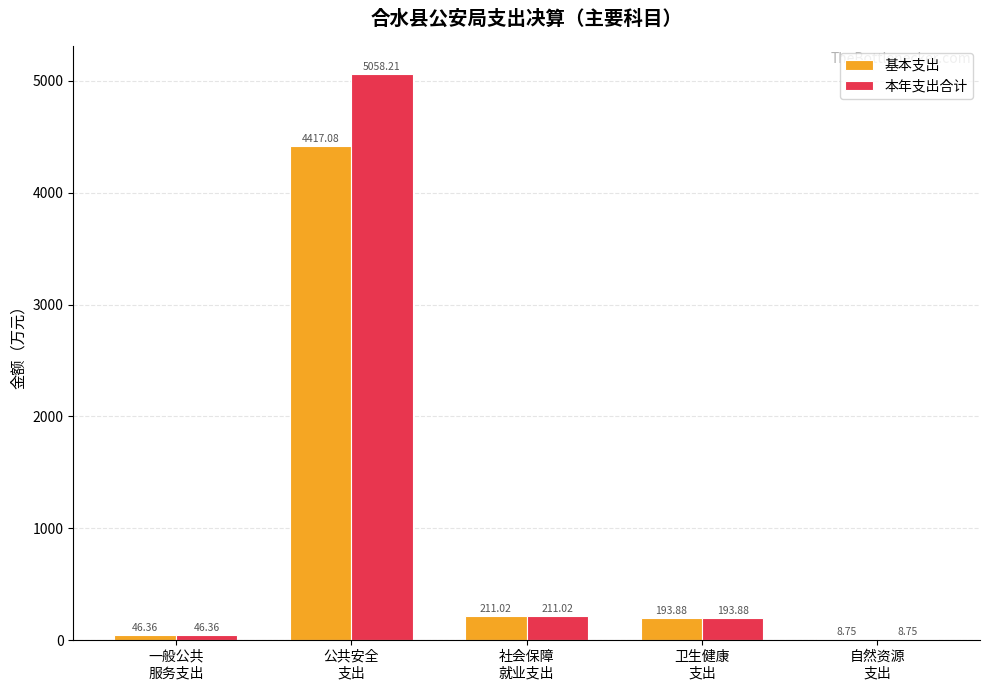

Which series has the largest total across all categories?

本年支出合计